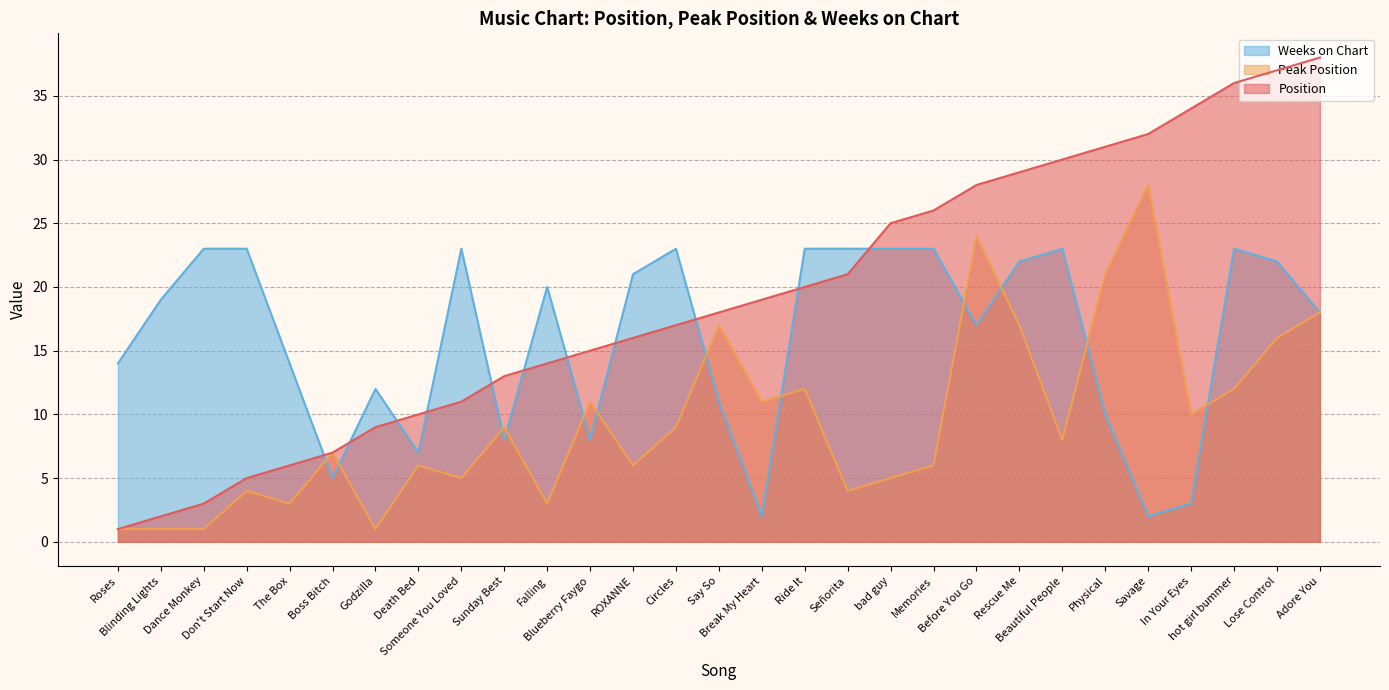

What position from the left is hot girl bummer?

27